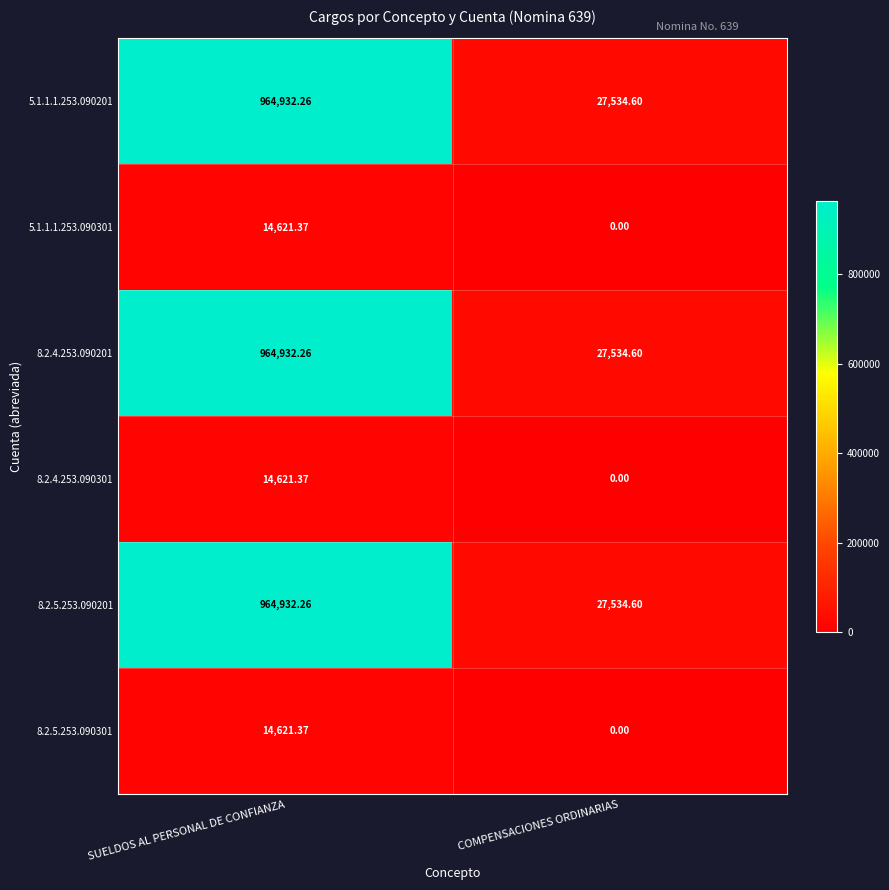

Is the value of 8.2.5.253.090301 at COMPENSACIONES ORDINARIAS greater than the value of 5.1.1.1.253.090201 at COMPENSACIONES ORDINARIAS?

No